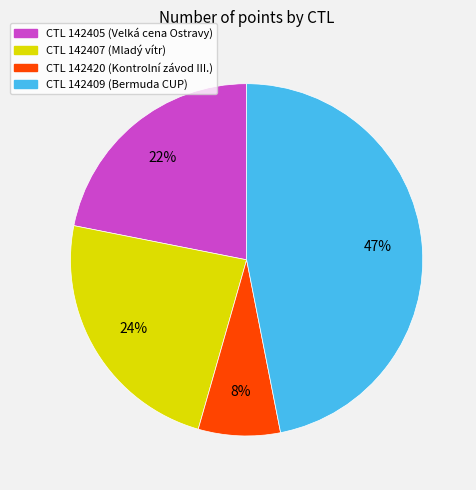

How many segments does this pie chart have?

4